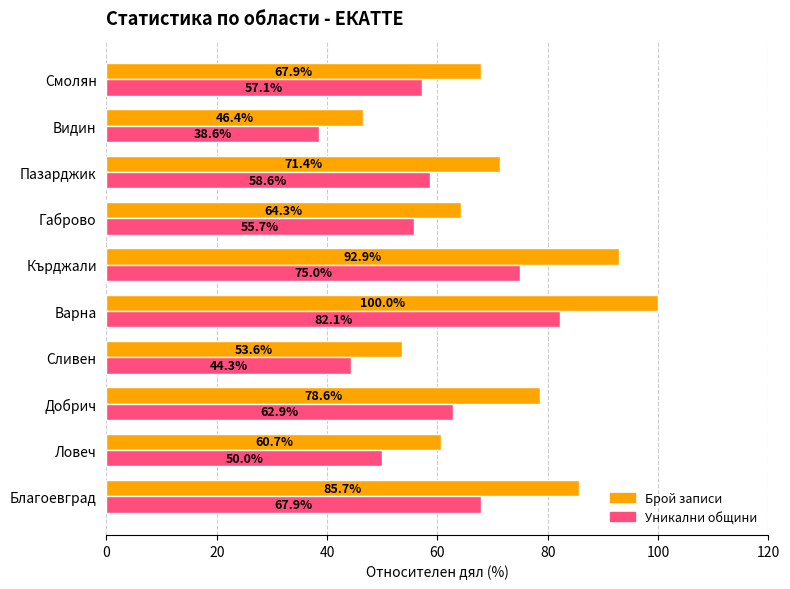

The Уникални общини series shows 55.7 at Габрово. True or false?

True